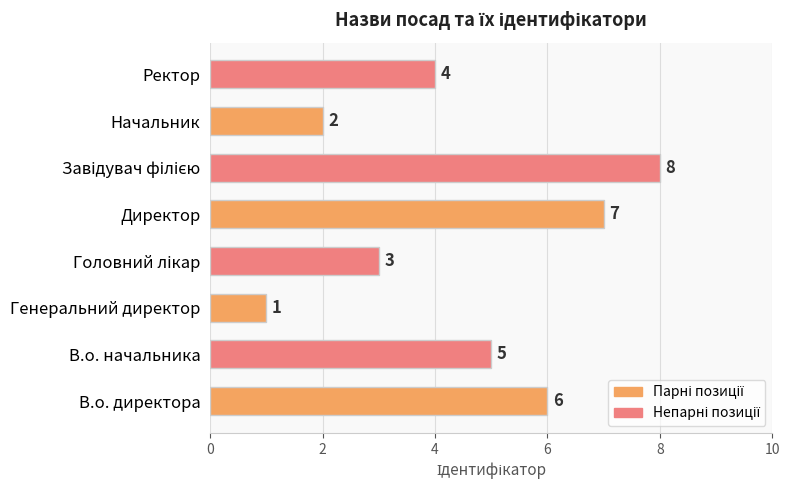

What is the difference between the maximum and minimum values?

7